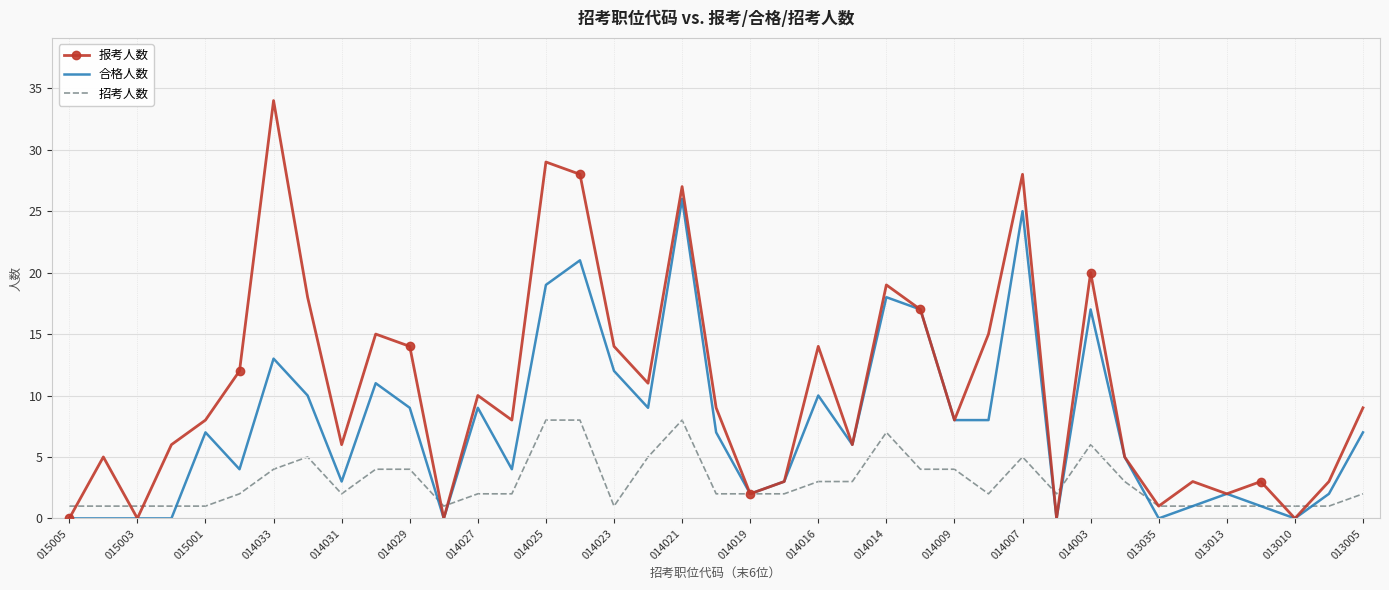

Which series has the largest total across all categories?

报考人数